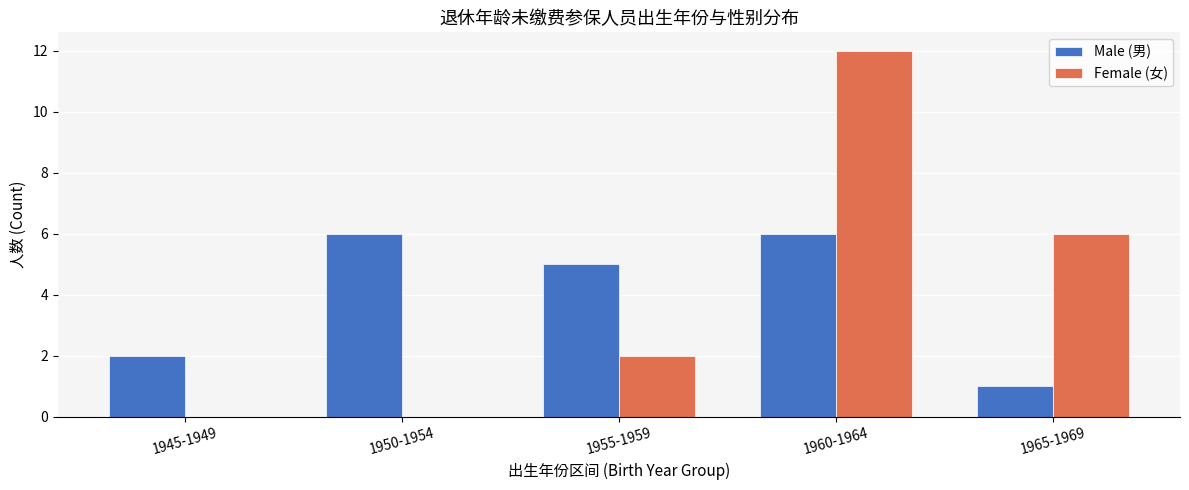

At which label is Male (男) closest to 3?

1945-1949